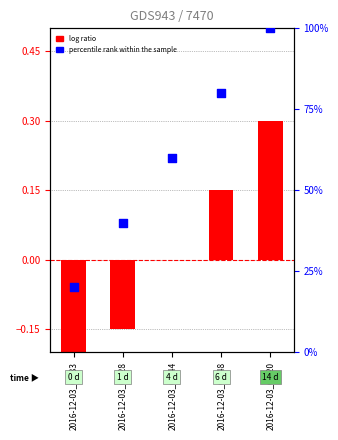

At how many categories does at least one series exceed 43?

3